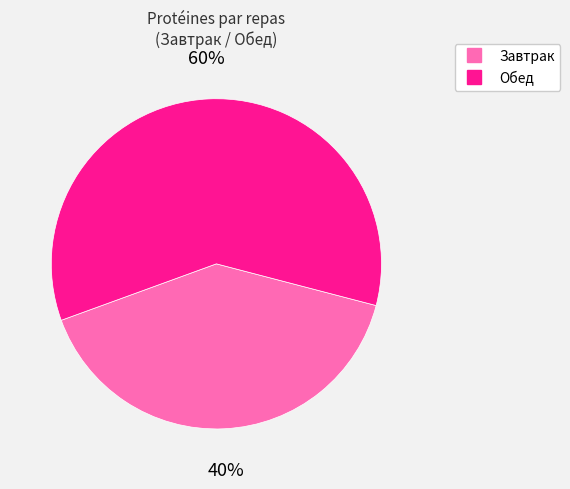

Does any single category account for the majority?

Yes